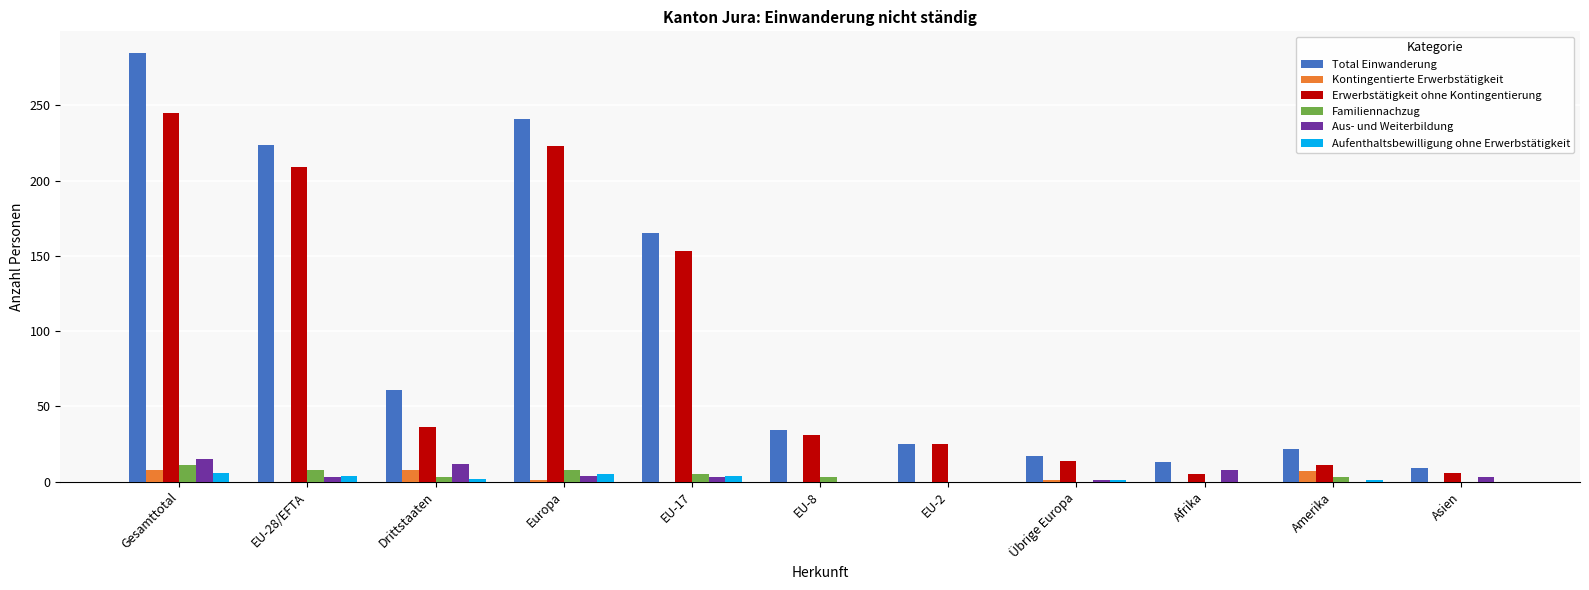

True or false: Erwerbstätigkeit ohne Kontingentierung has a value of 245 at Gesamttotal.

True